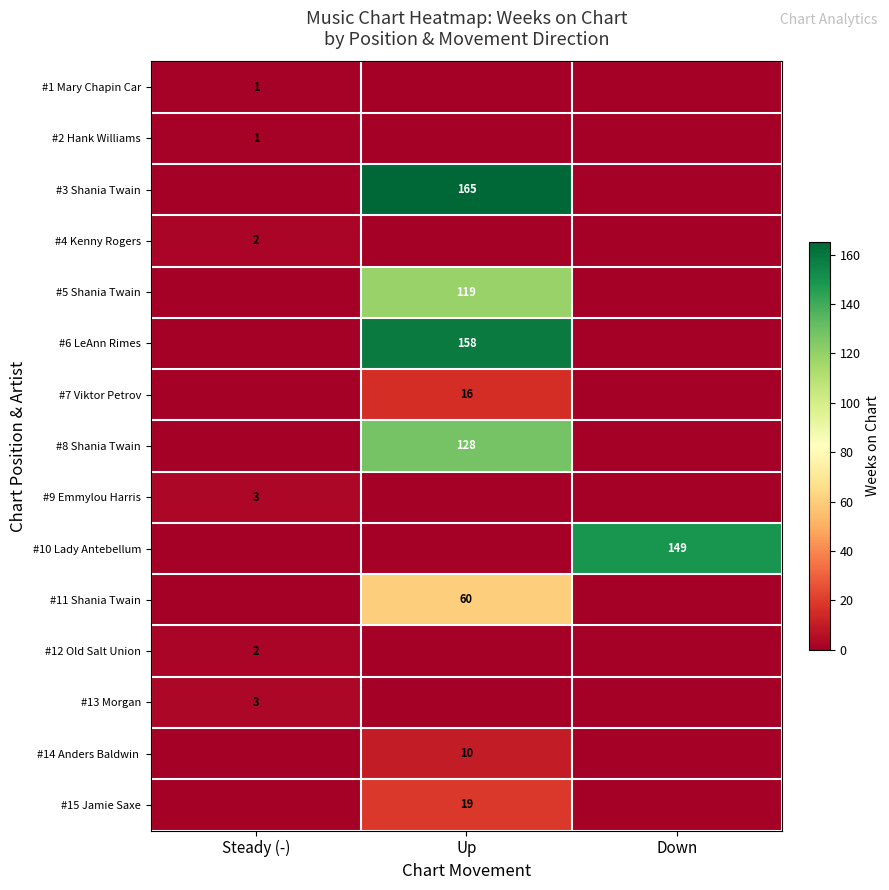

The #13 Morgan series shows -2 at Up. True or false?

False